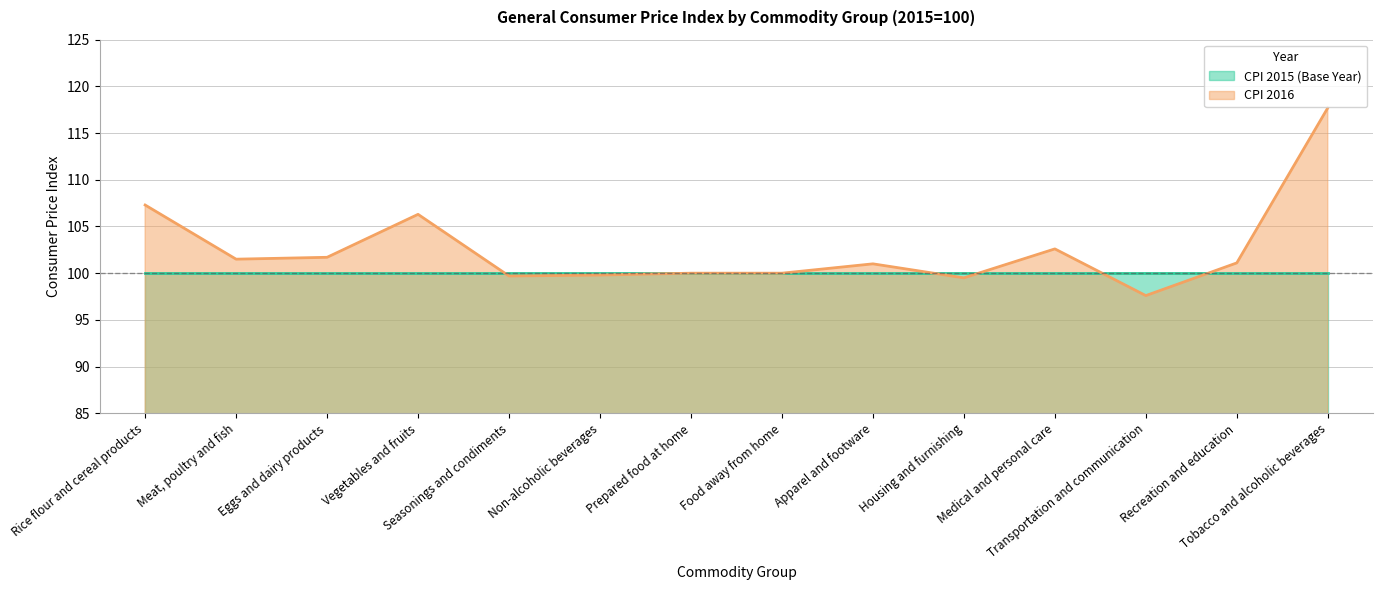

Is it true that the value at Non-alcoholic beverages is 99.8?

True